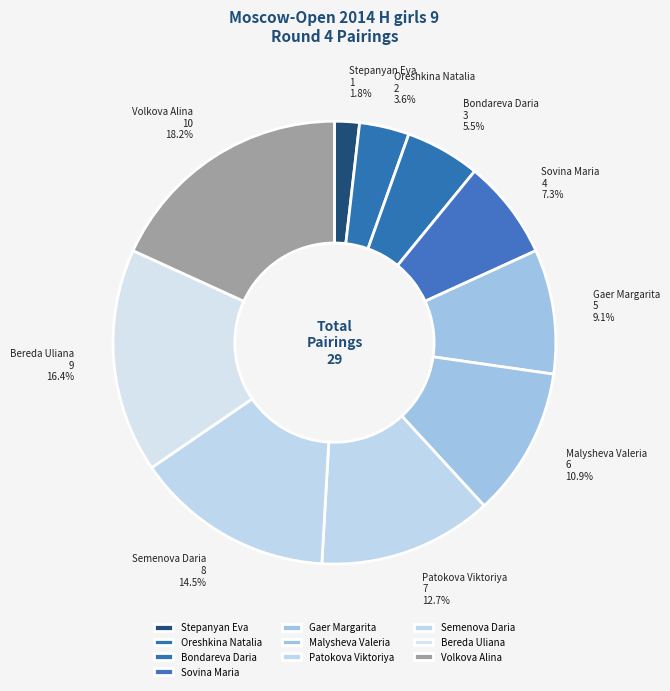

Which category has the biggest portion of the pie?

Volkova Alina